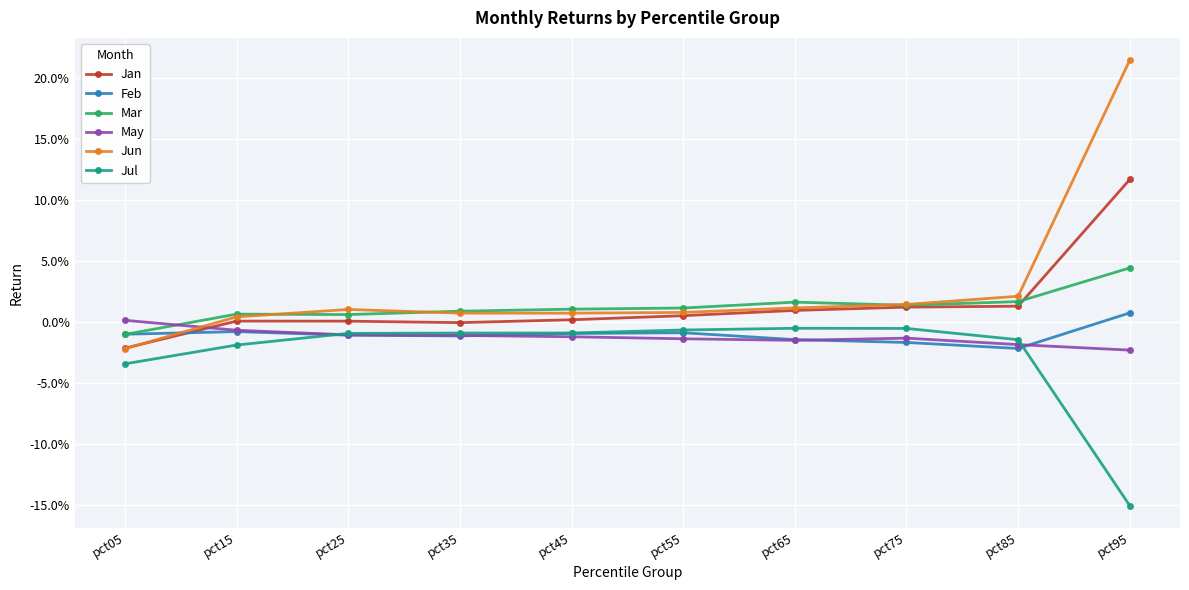

Is this an area chart (filled region under the line)?

No